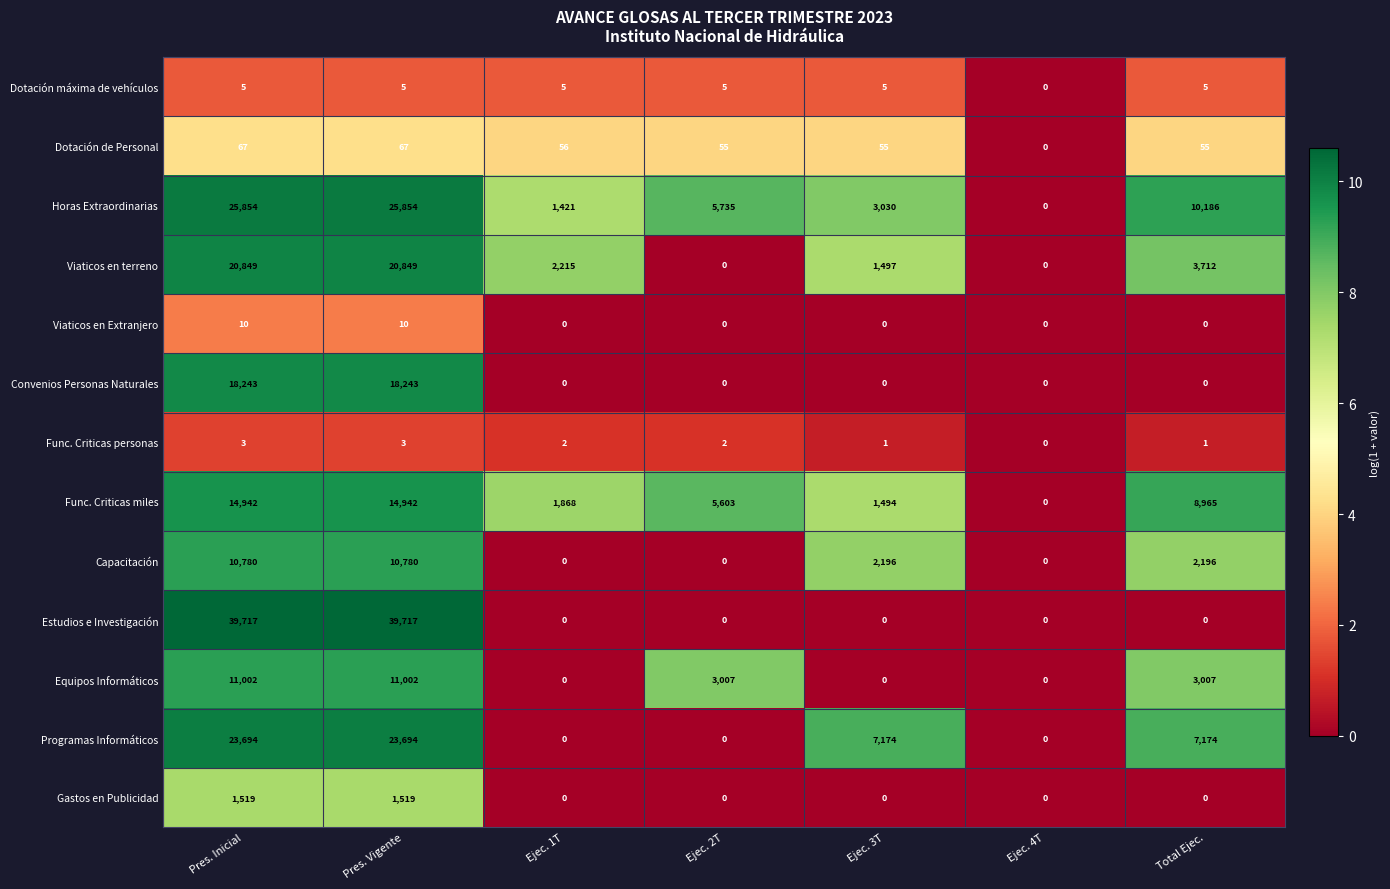

Read the Viaticos en terreno value at Pres. Vigente, to the nearest 10.

20850